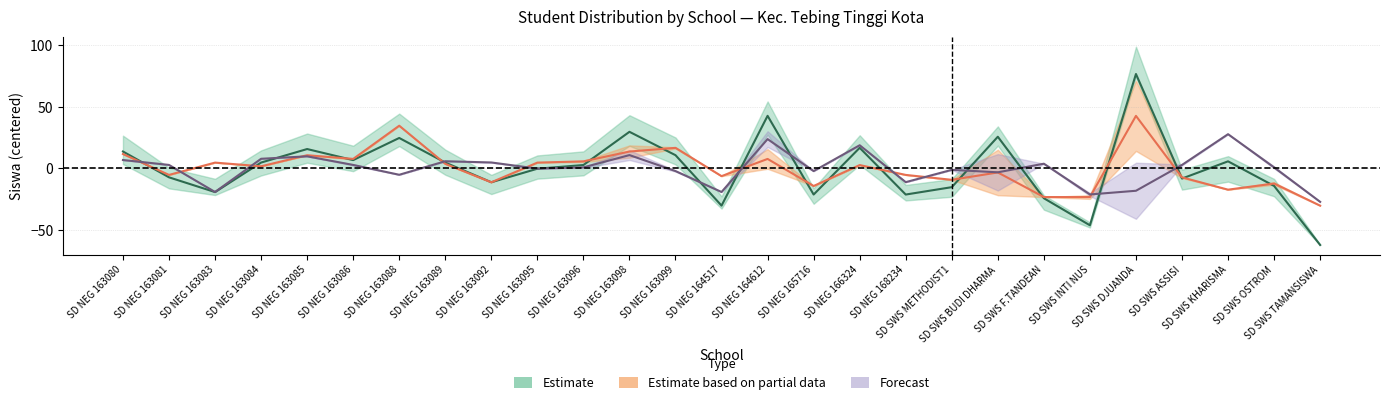

Which has a higher value, SD NEG 164517 or SD SWS INTI NUS?

SD NEG 164517